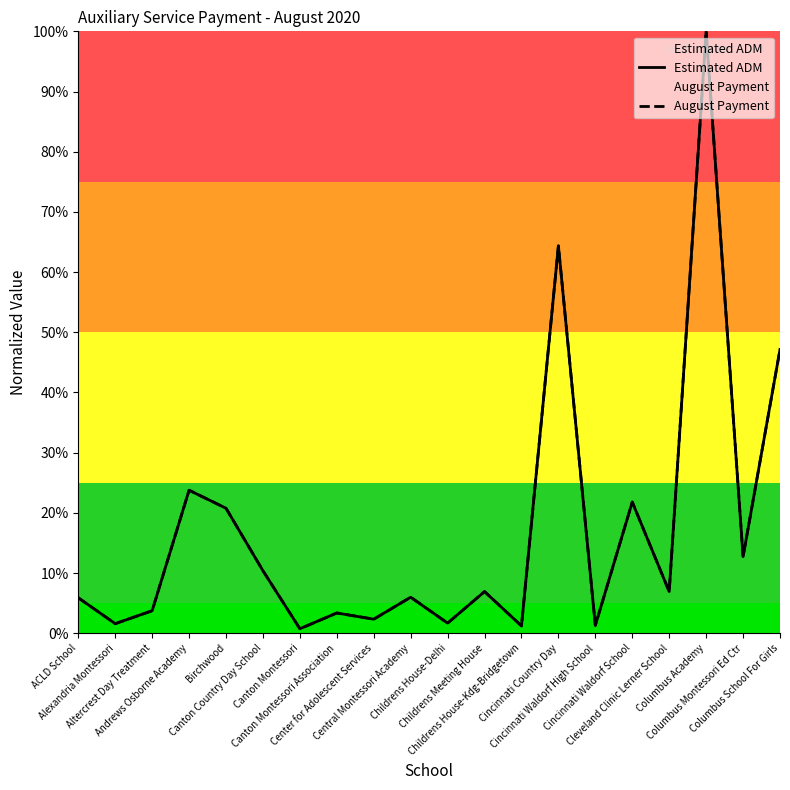

True or false: Estimated ADM and August Payment intersect in this chart.

False